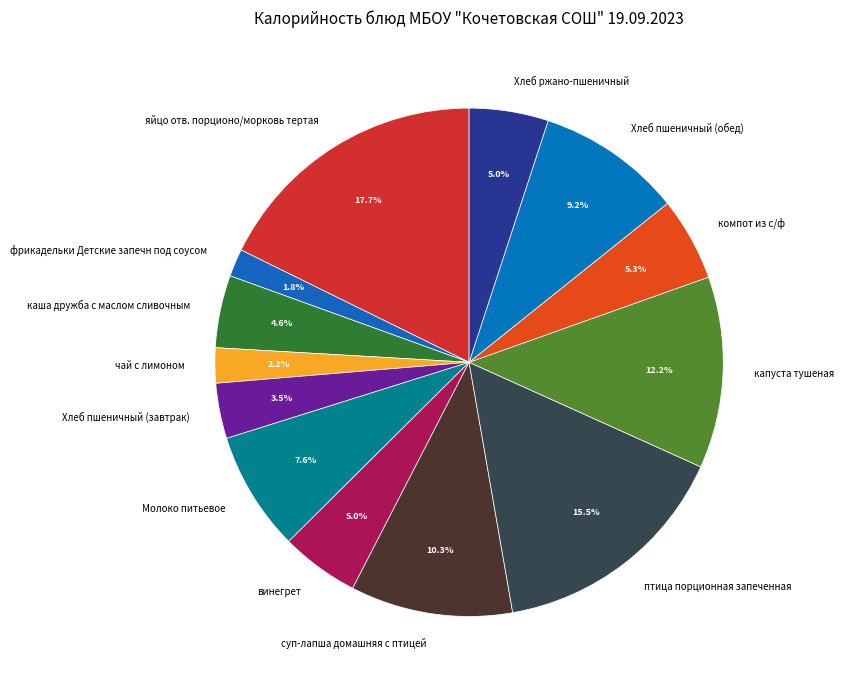

Which slice is the largest?

яйцо отв. порционо/морковь тертая